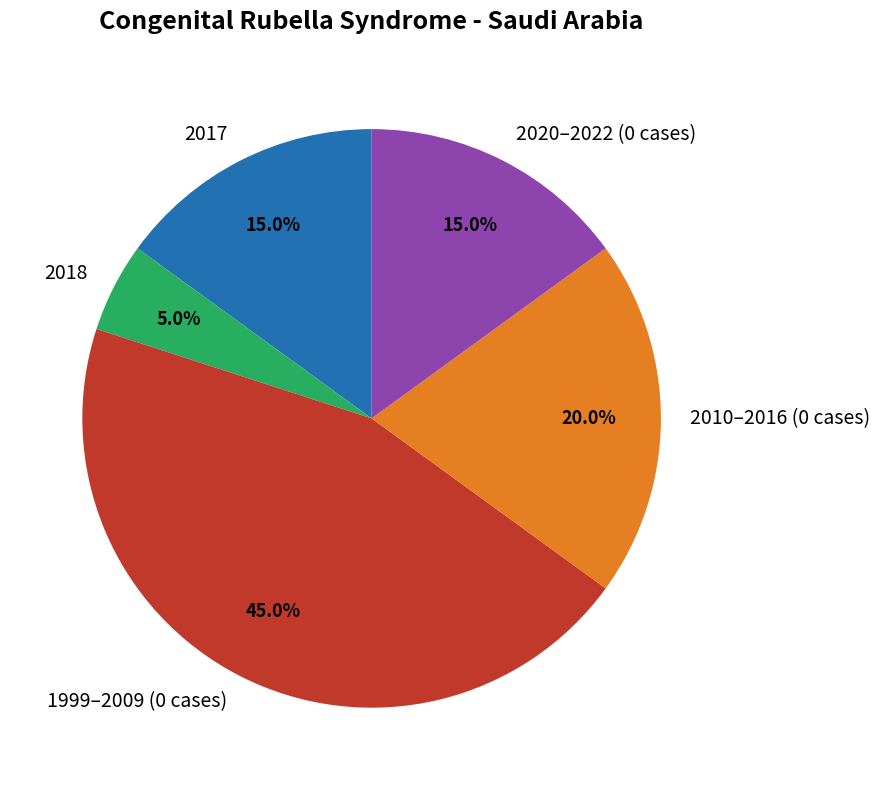

How many segments does this pie chart have?

5